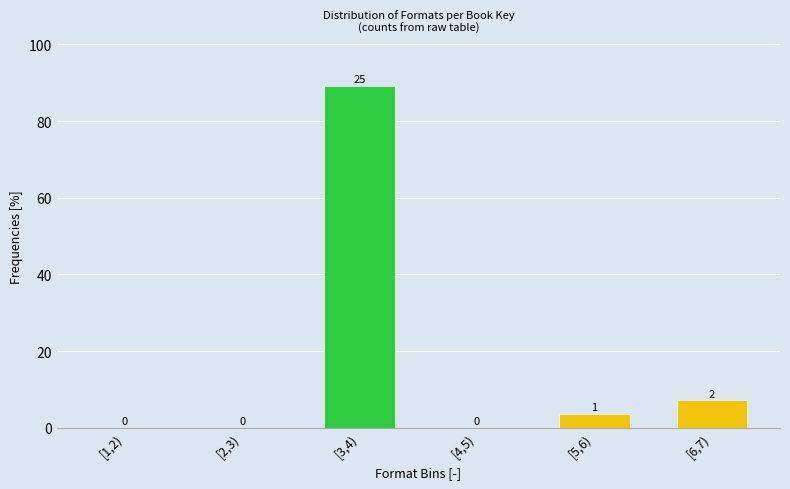

Which category has the highest value across all series?

[3,4)